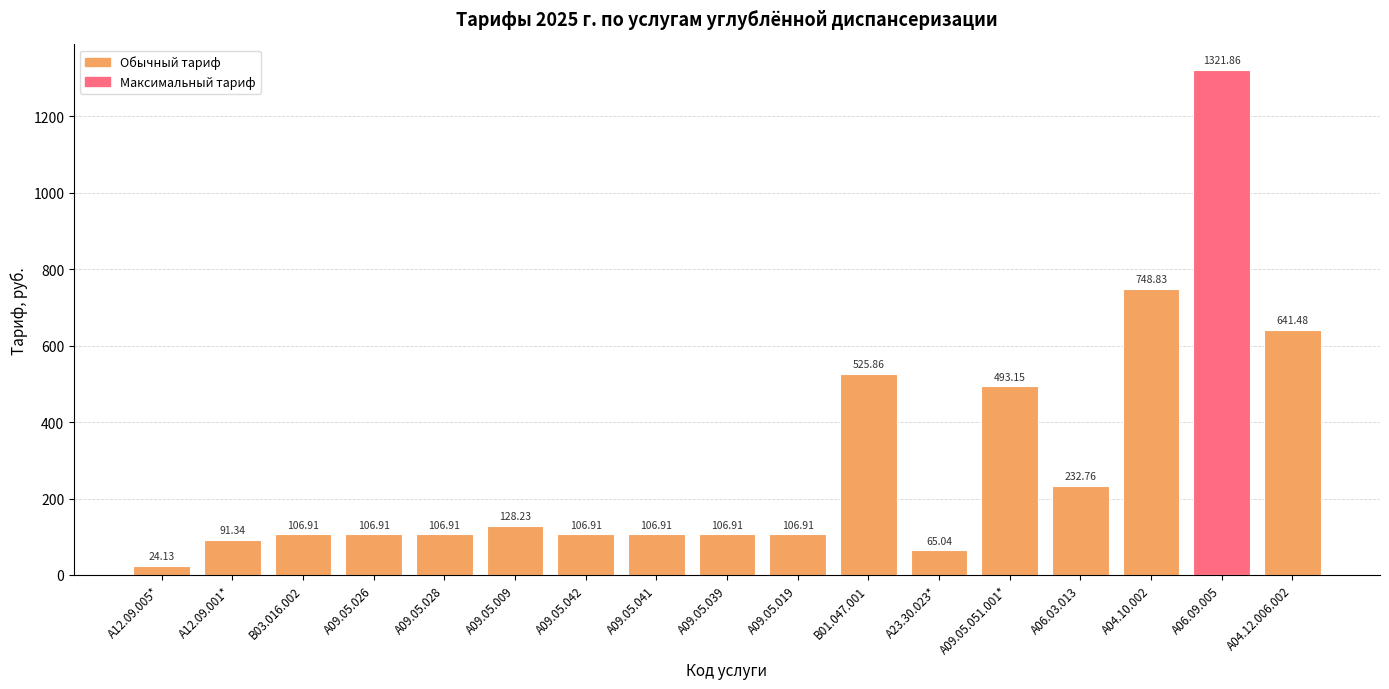

What is the ratio of the value at A09.05.041 to the value at A12.09.005*?

4.4